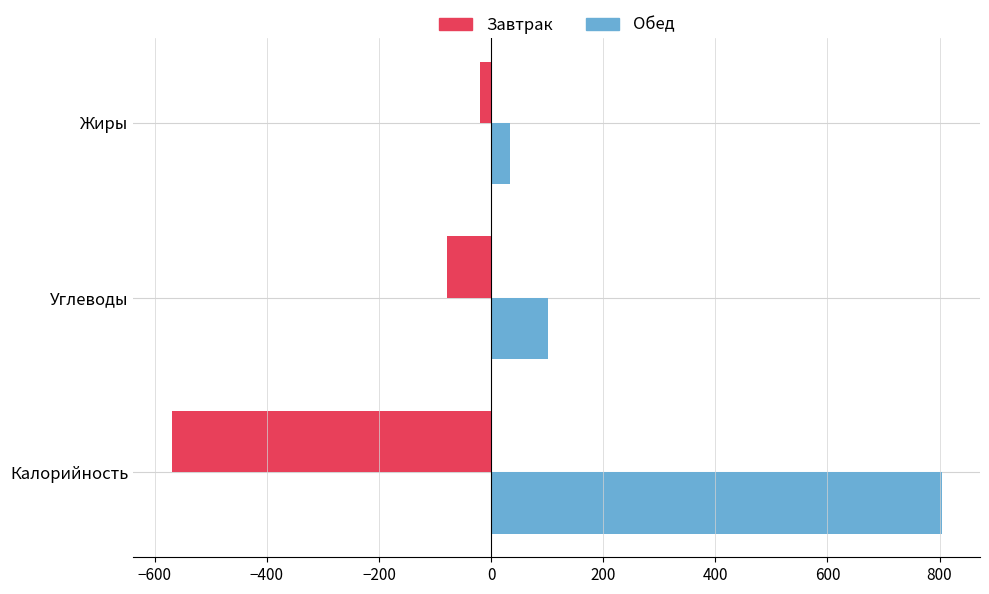

What is the smallest value displayed?

-569.7